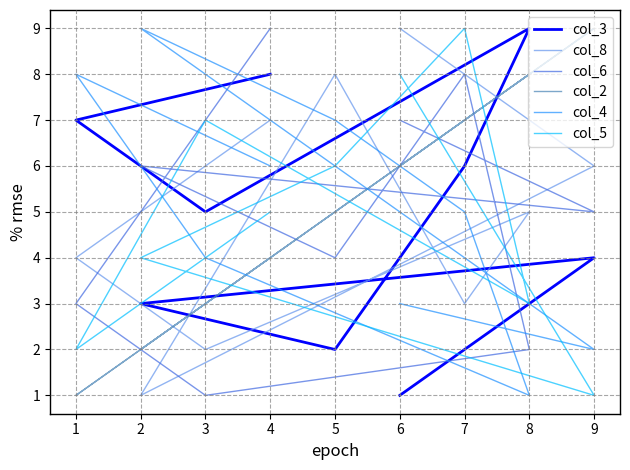

The value of col_6 at 5 is 2. True or false?

False